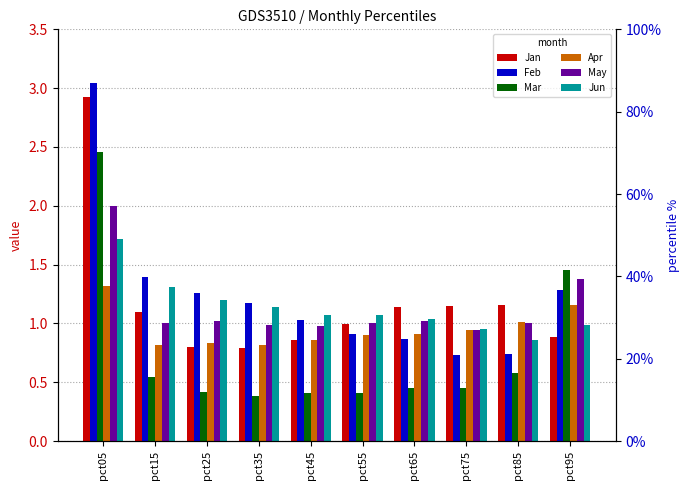

What are all the series names shown in the legend?

Jan, Feb, Mar, Apr, May, Jun